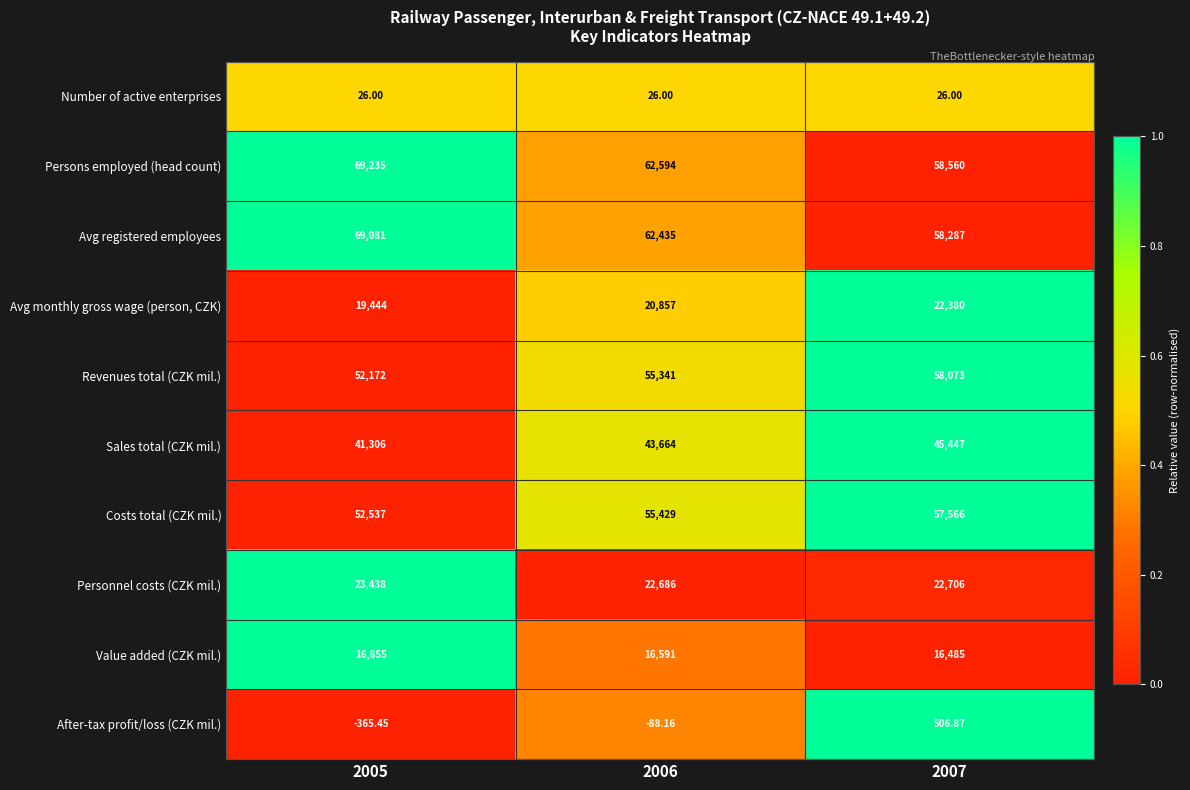

Which series changed the most between 2005 and 2007?

Avg registered employees